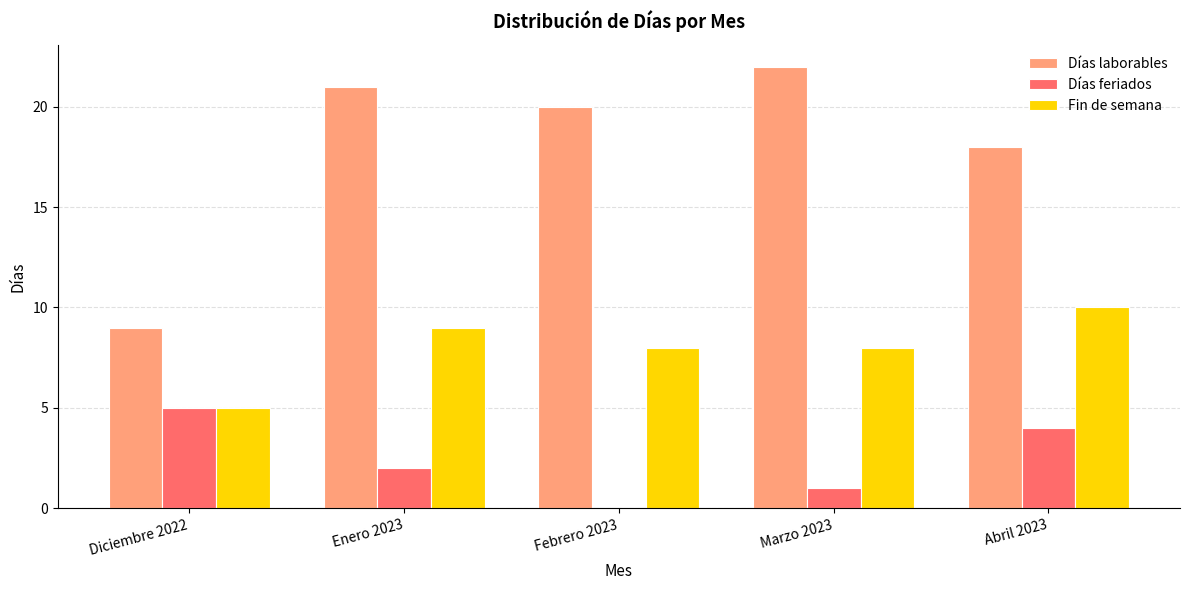

What is the sum of all Fin de semana values?

40